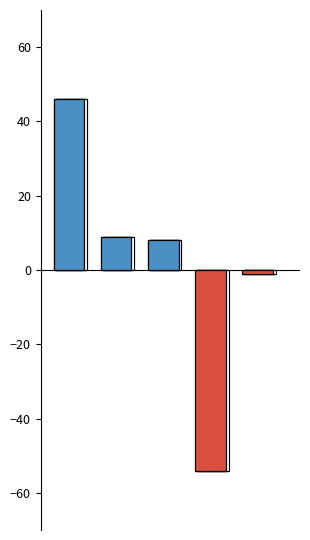

What are all the series names shown in the legend?

yes_values, no_values